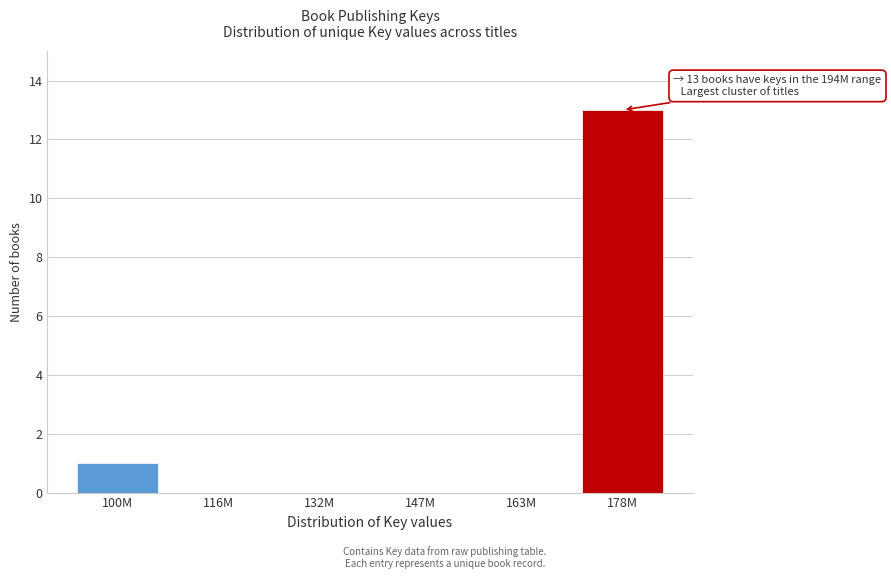

Reading right to left, what are all the values shown in this chart?

178M=13	163M=0	147M=0	132M=0	116M=0	100M=1